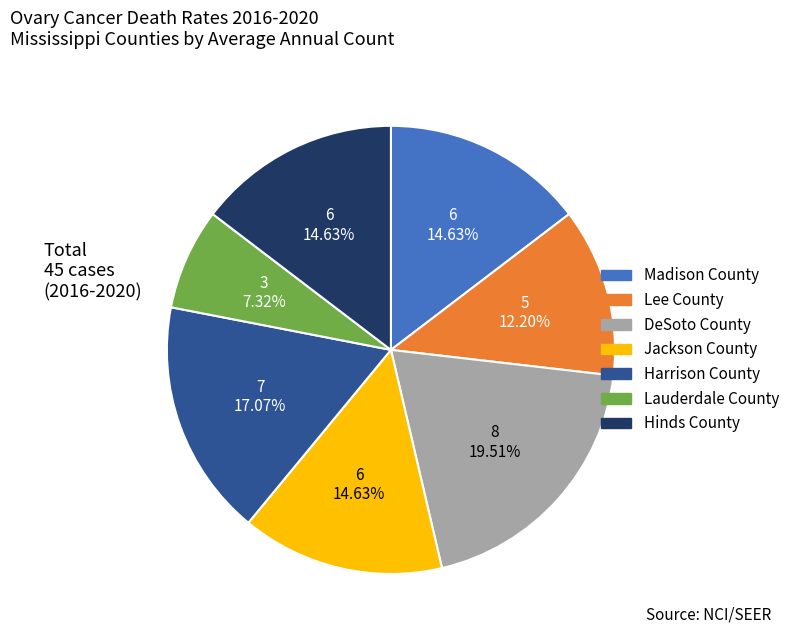

How many slices are in this pie chart?

7